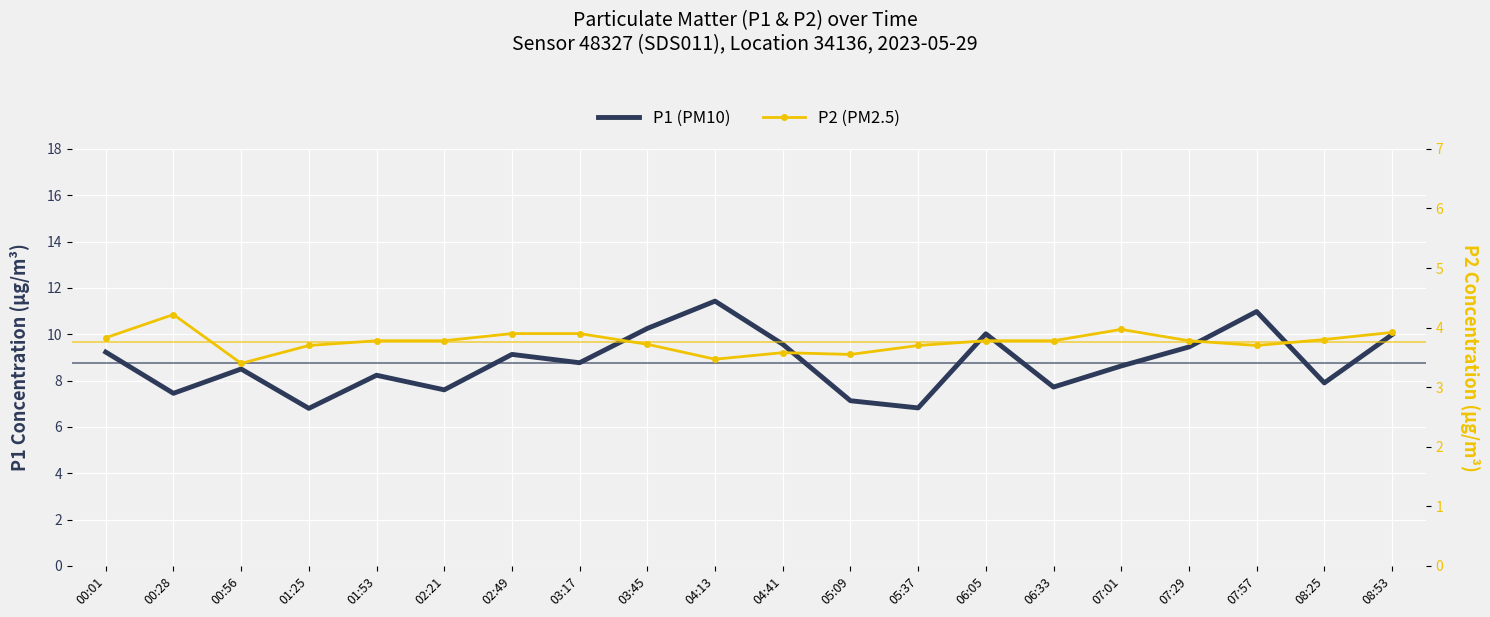

Which has a higher value, 07:57 or 07:29?

07:57